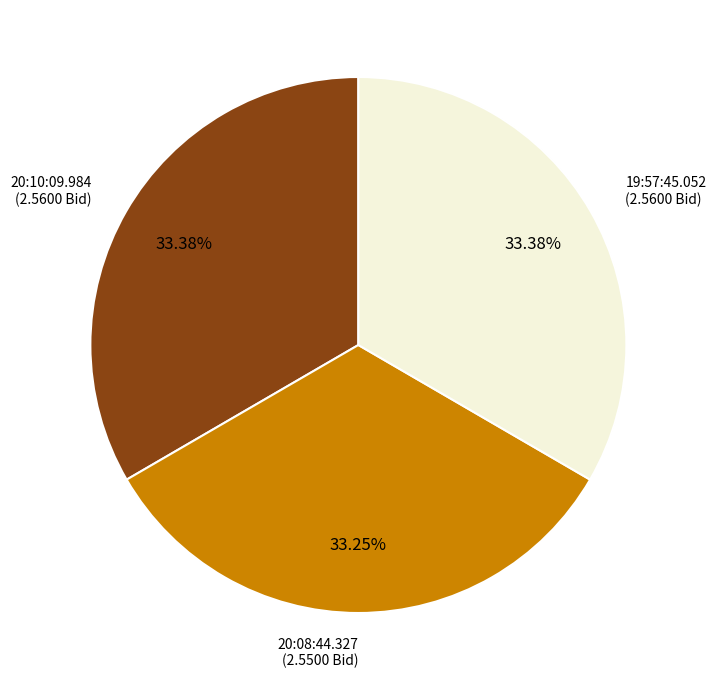

Is it true that 20:08:44.327 is 24% of the pie?

False